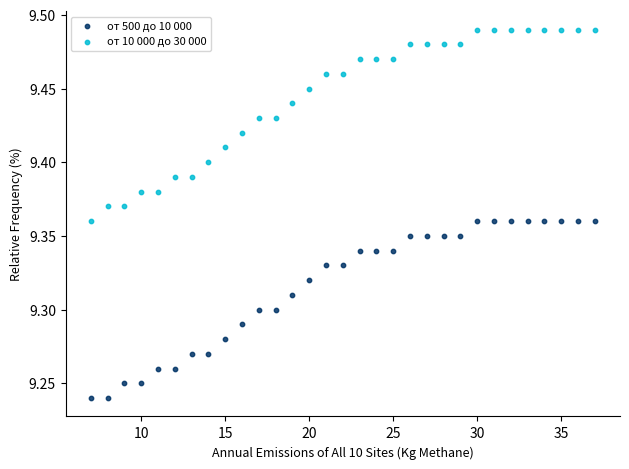

Across all data points, what is the range of X values (max minus min)?

30.0